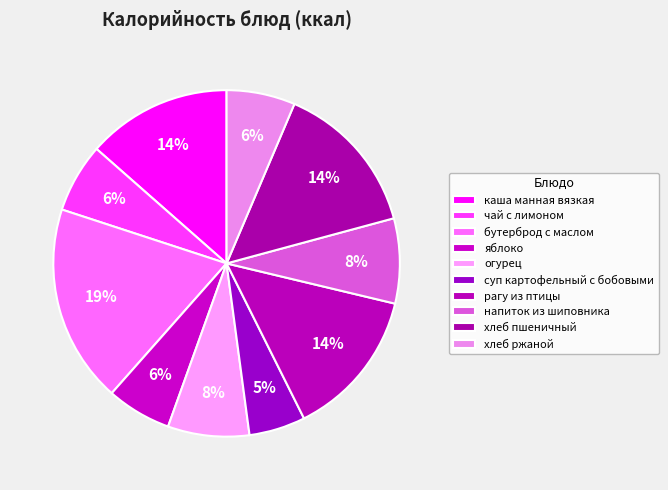

To the nearest percent, what is the combined percentage of яблоко and хлеб ржаной?

12%